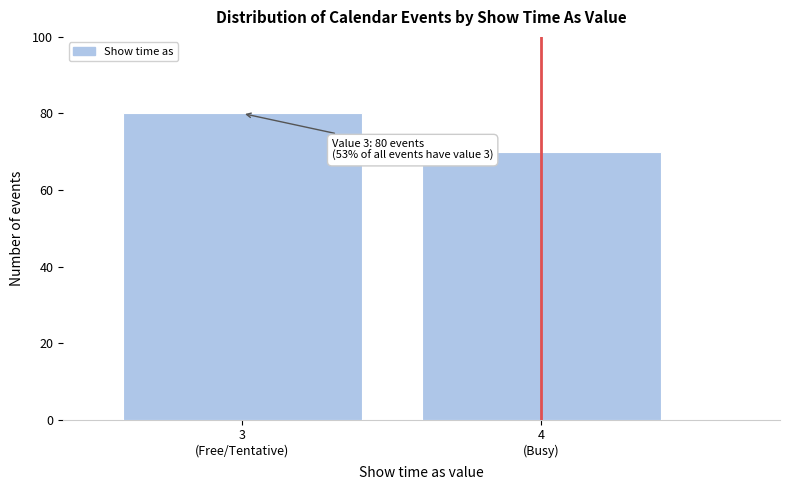

Reading left to right, extract all data points from this chart.

80	70